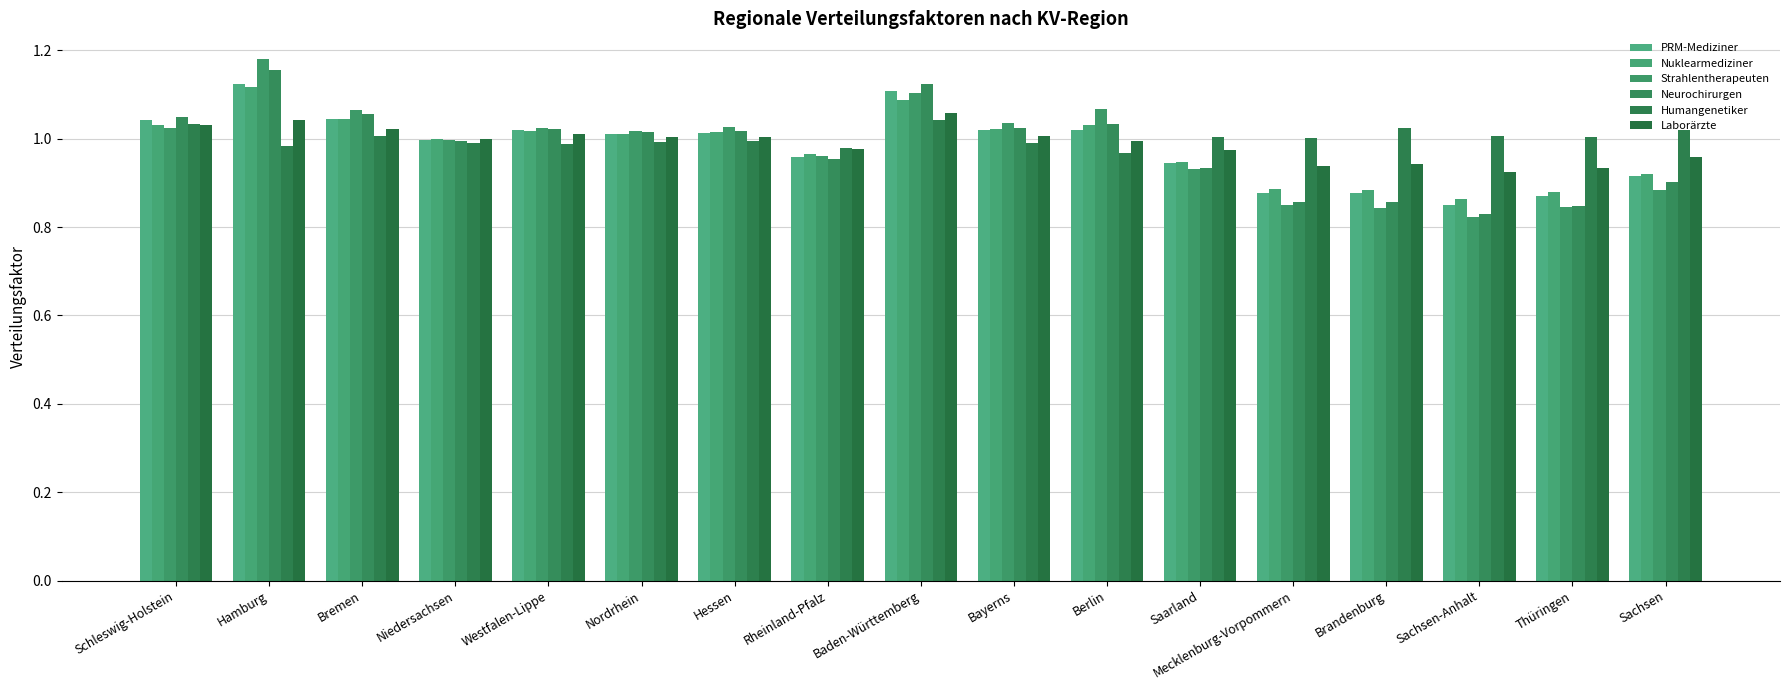

Are the bars grouped side by side (vs. stacked)?

Yes